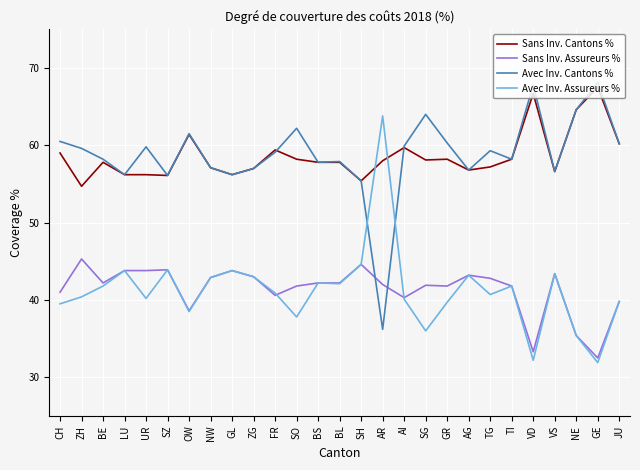

What position from the left is ZH?

2